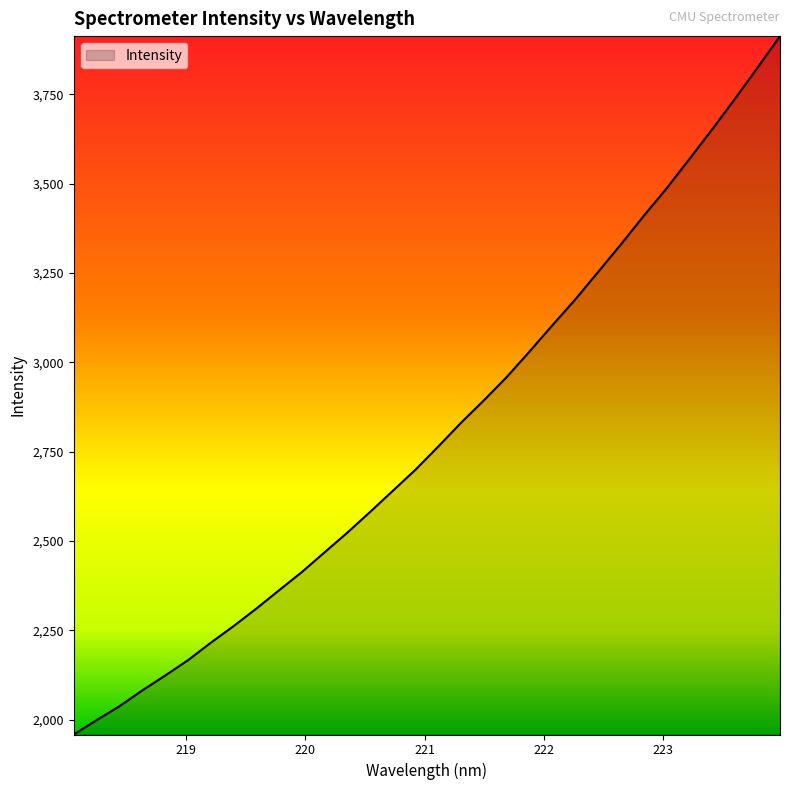

What is the greatest value displayed?

3913.4